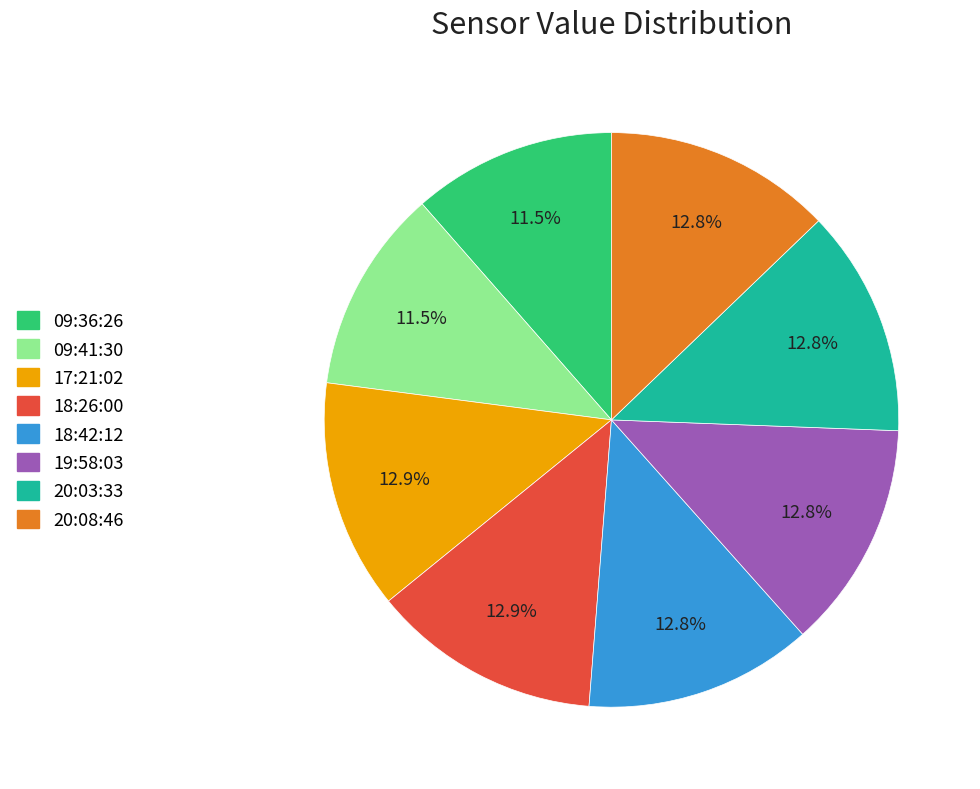

Is the sum of 19:58:03 and 20:03:33 greater than half?

No